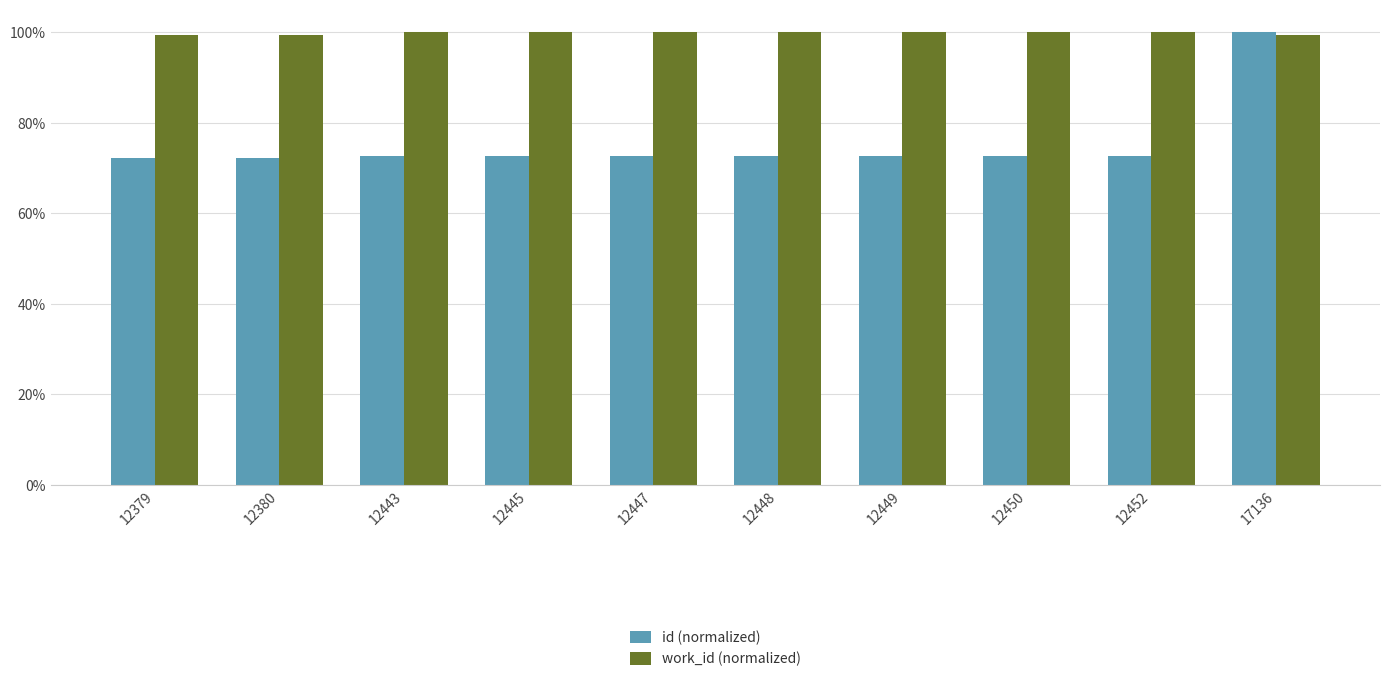

Reading right to left, extract all data points from this chart.

id (normalized): 17136=1.0	12452=0.7	12450=0.7	12449=0.7	12448=0.7	12447=0.7	12445=0.7	12443=0.7	12380=0.7	12379=0.7
work_id (normalized): 17136=1.0	12452=1.0	12450=1.0	12449=1.0	12448=1.0	12447=1.0	12445=1.0	12443=1.0	12380=1.0	12379=1.0